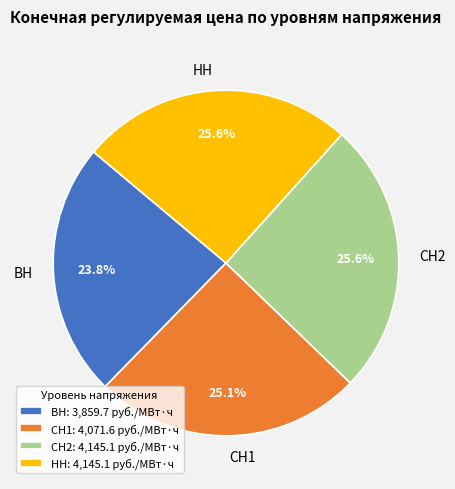

Does СН1 account for over 50% of the chart?

No